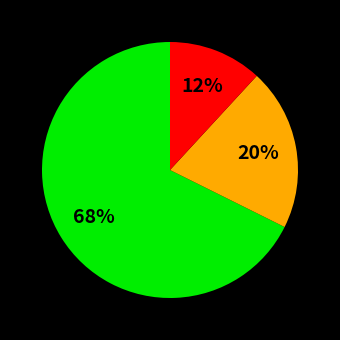

Is there any slice that represents more than half of the pie?

Yes